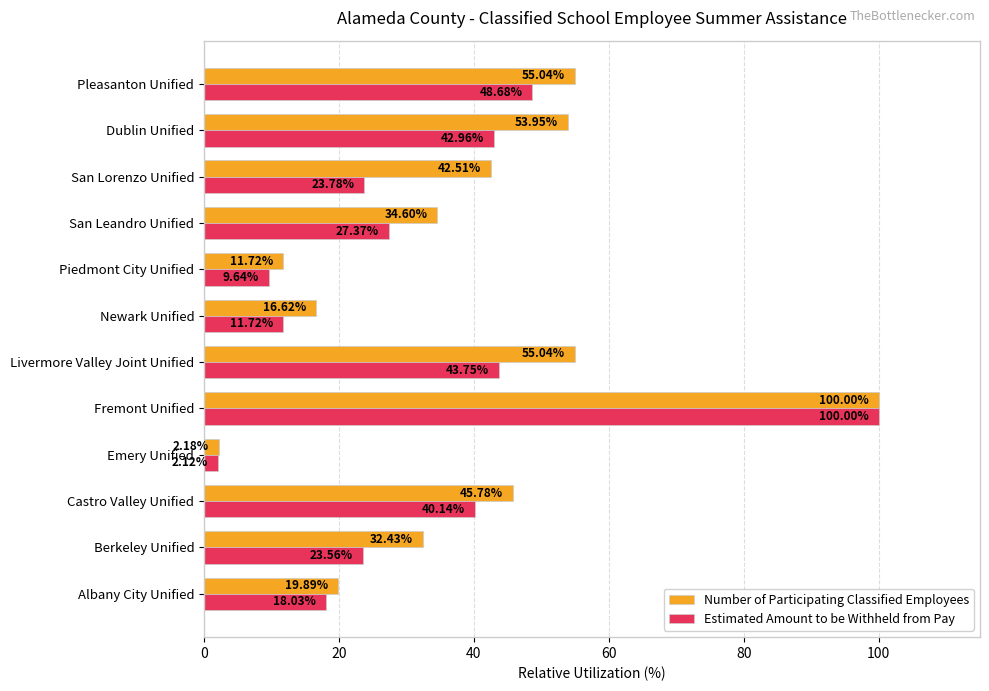

What is the difference between the second highest and second lowest values in the Number of Participating Classified Employees series?

43.3